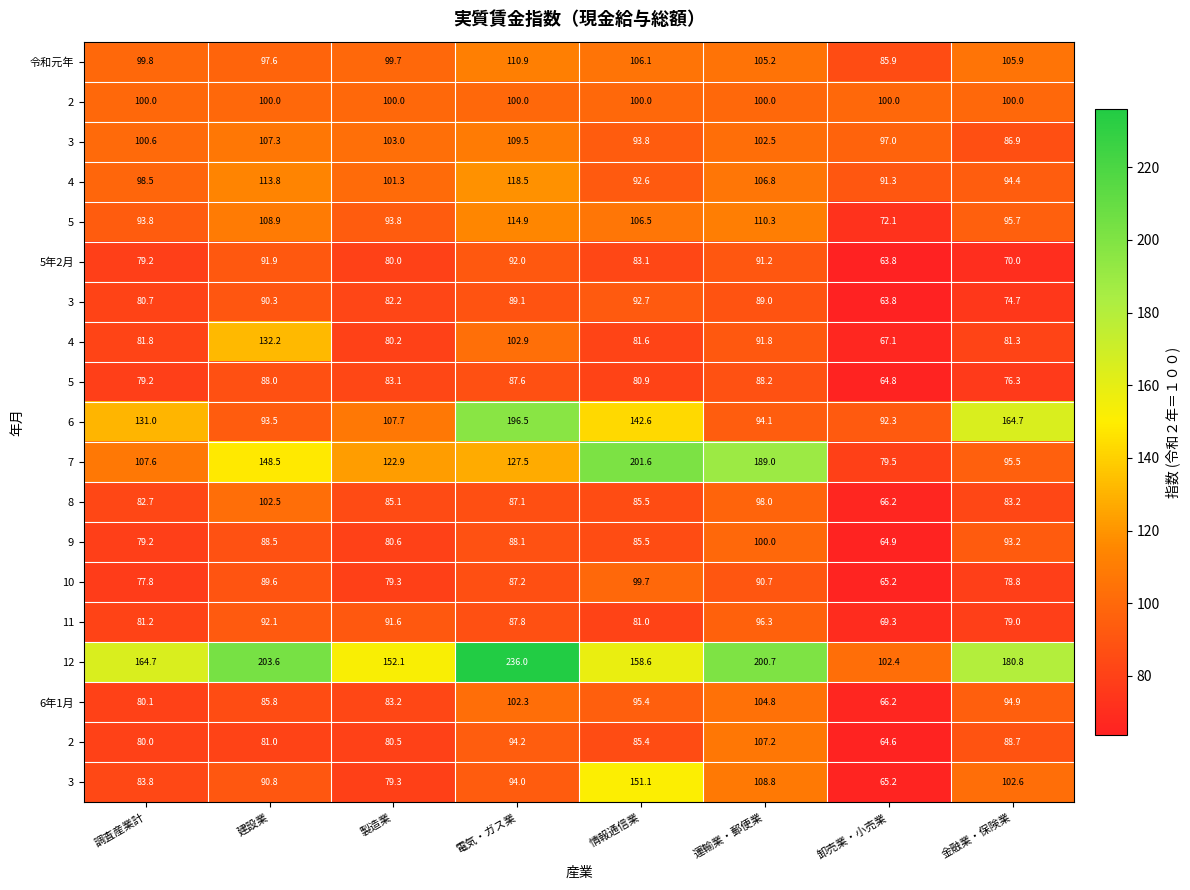

Between 調査産業計 and 卸売業・小売業, which is larger?

調査産業計